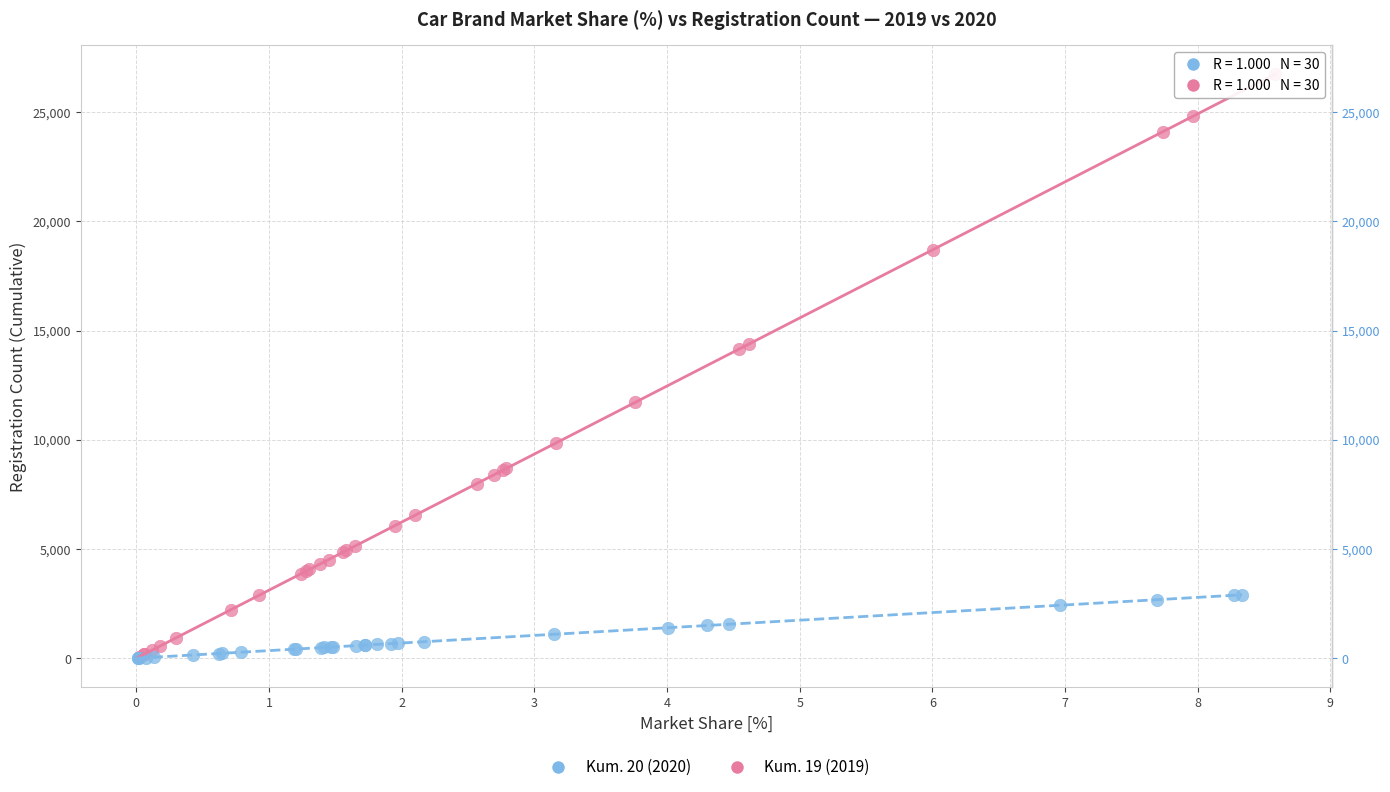

Which series has the largest Y range (max minus min)?

Kum. 19 (2019)